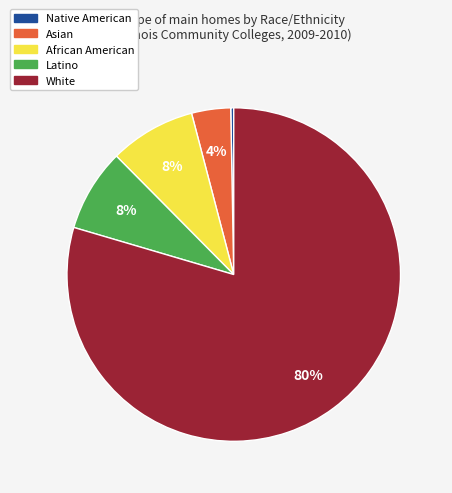

How many slices are in this pie chart?

5